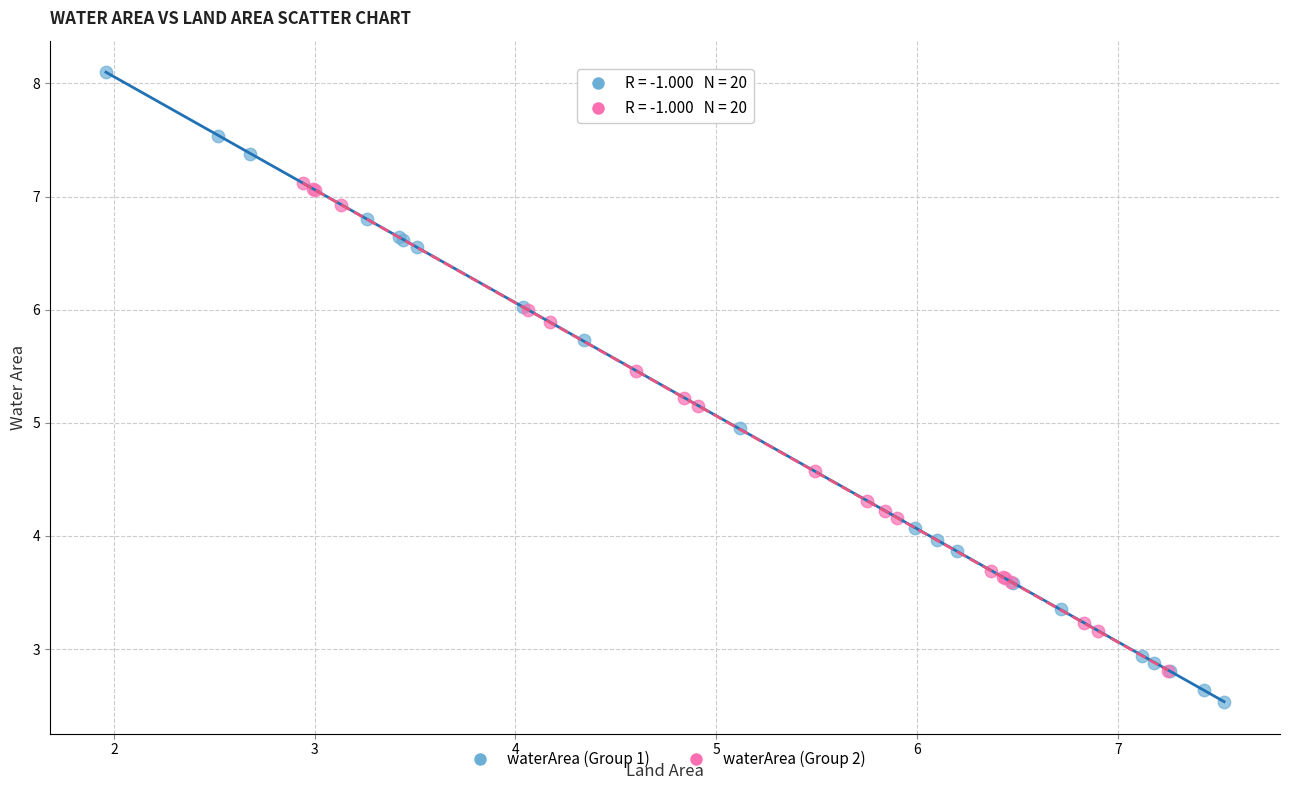

Which series has the largest Y range (max minus min)?

waterArea (Group 1)